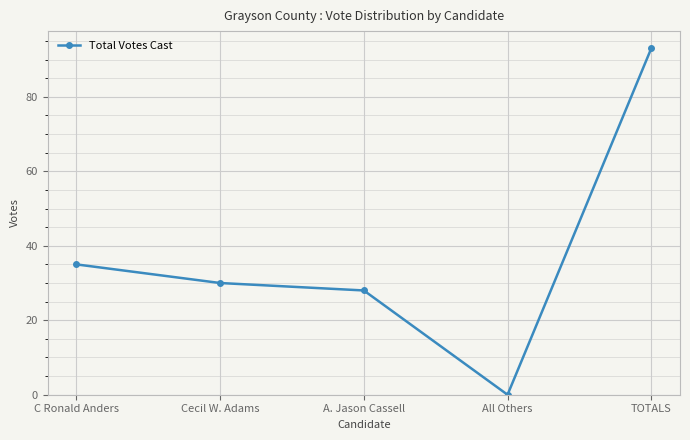

Where is the first local minimum?

All Others